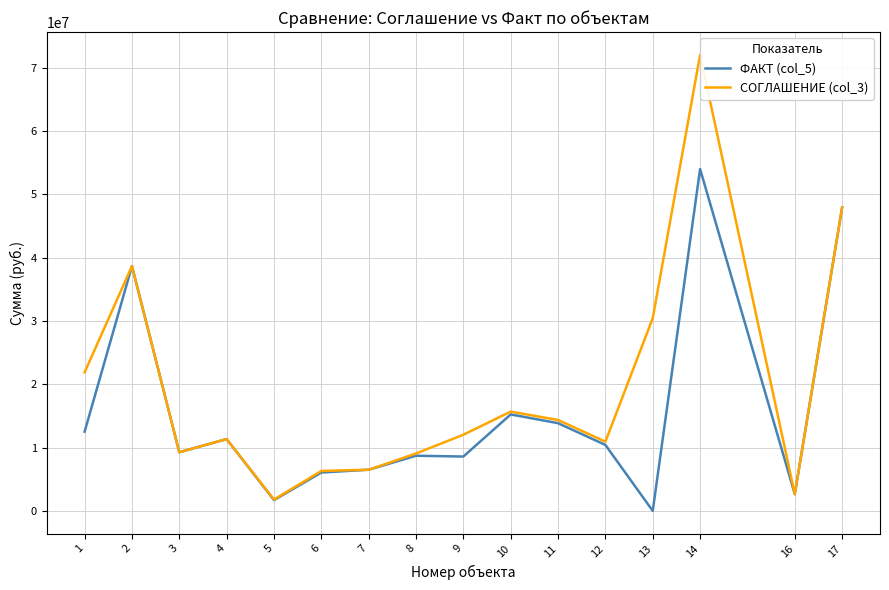

At which category is the sum across all series the highest?

14